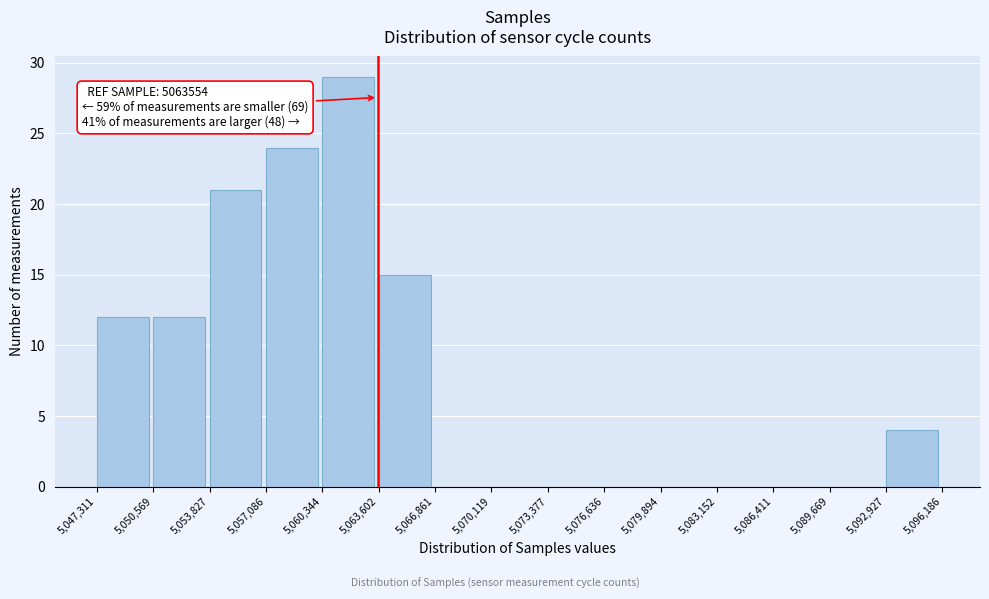

Which range on the x-axis has the tallest bar?

5,060,344 to 5,063,602